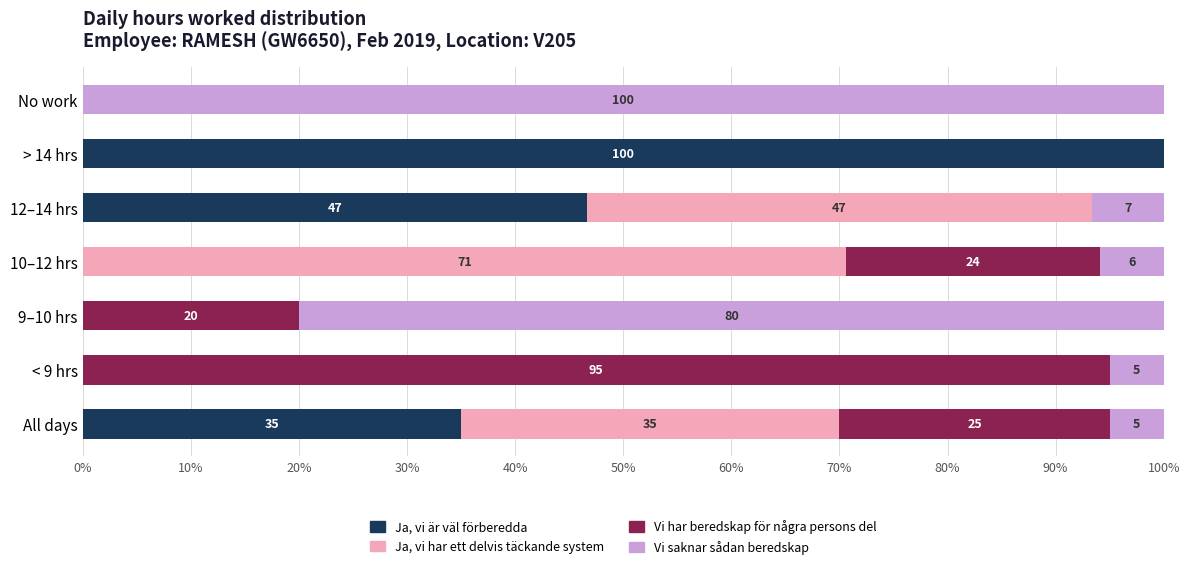

The Ja, vi är väl förberedda series shows 166.0 at > 14 hrs. True or false?

False